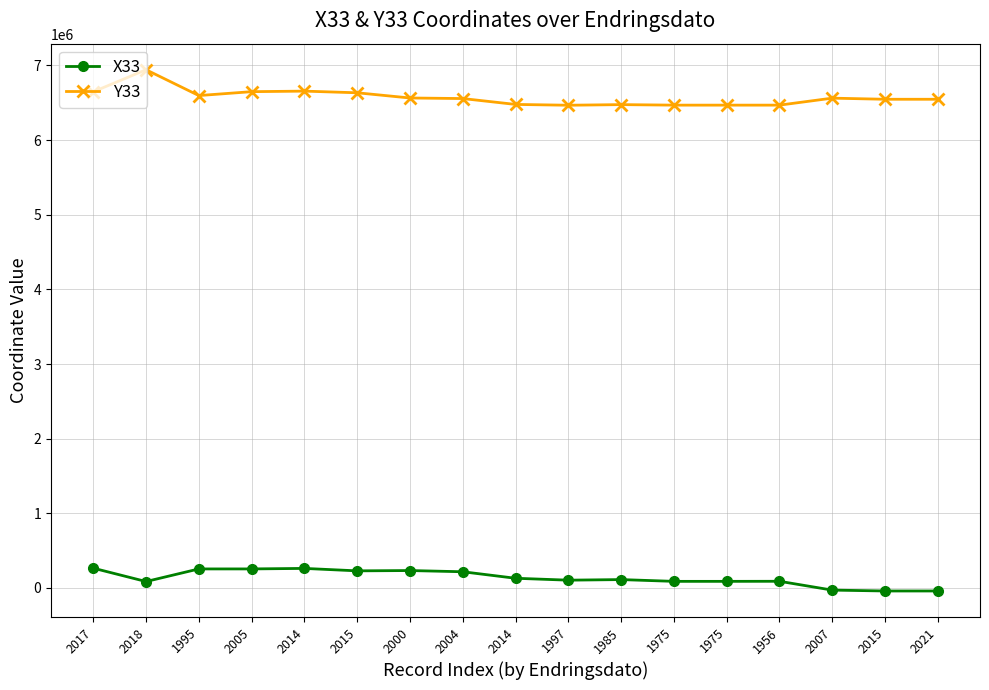

Is this an area chart (filled region under the line)?

No